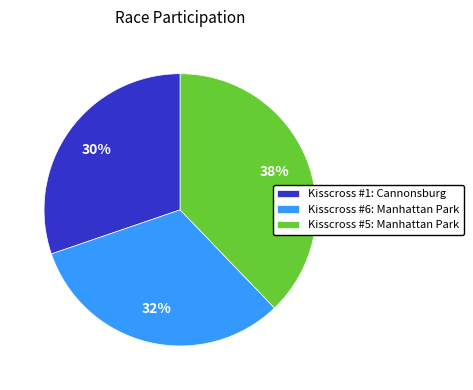

How many slices are in this pie chart?

3